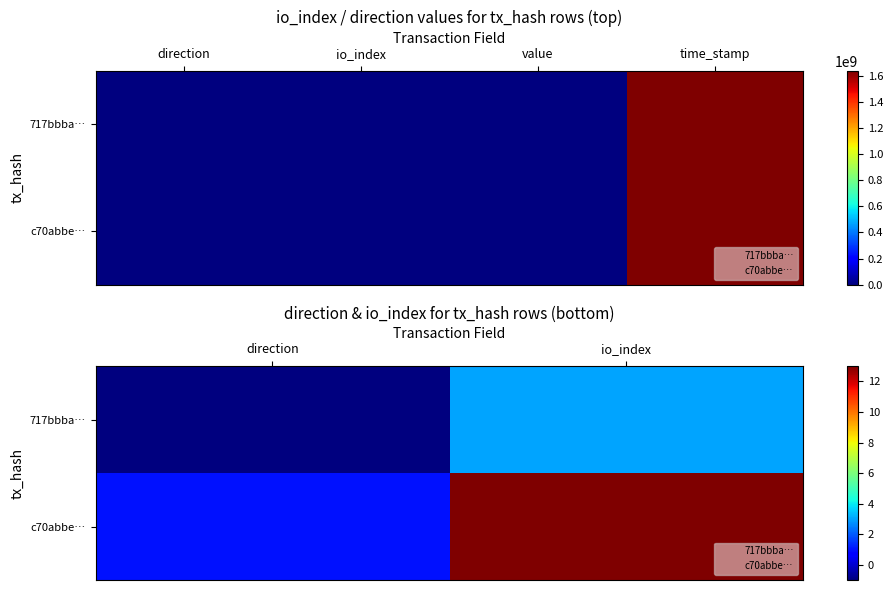

What is the difference between the maximum and minimum values in the c70abbe… series?

12